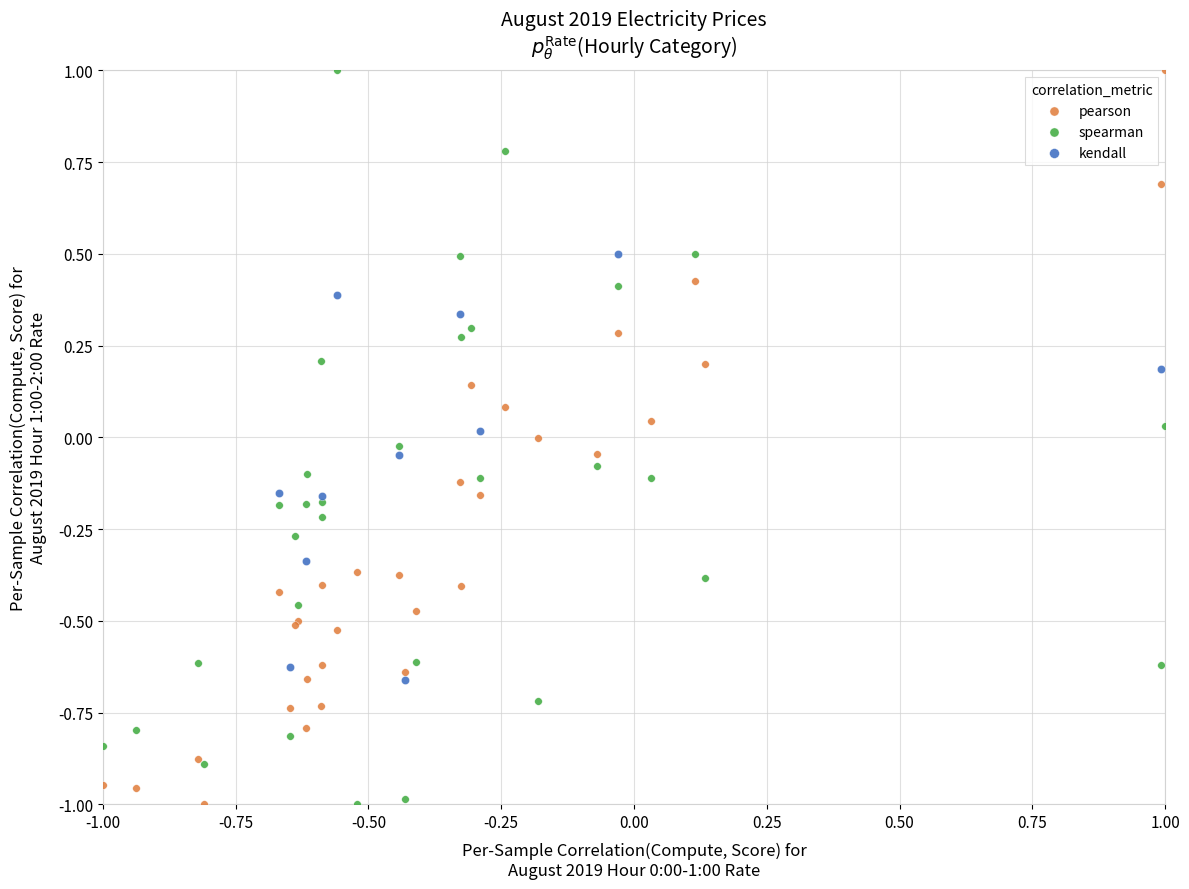

What are all the series names shown in the legend?

pearson, spearman, kendall